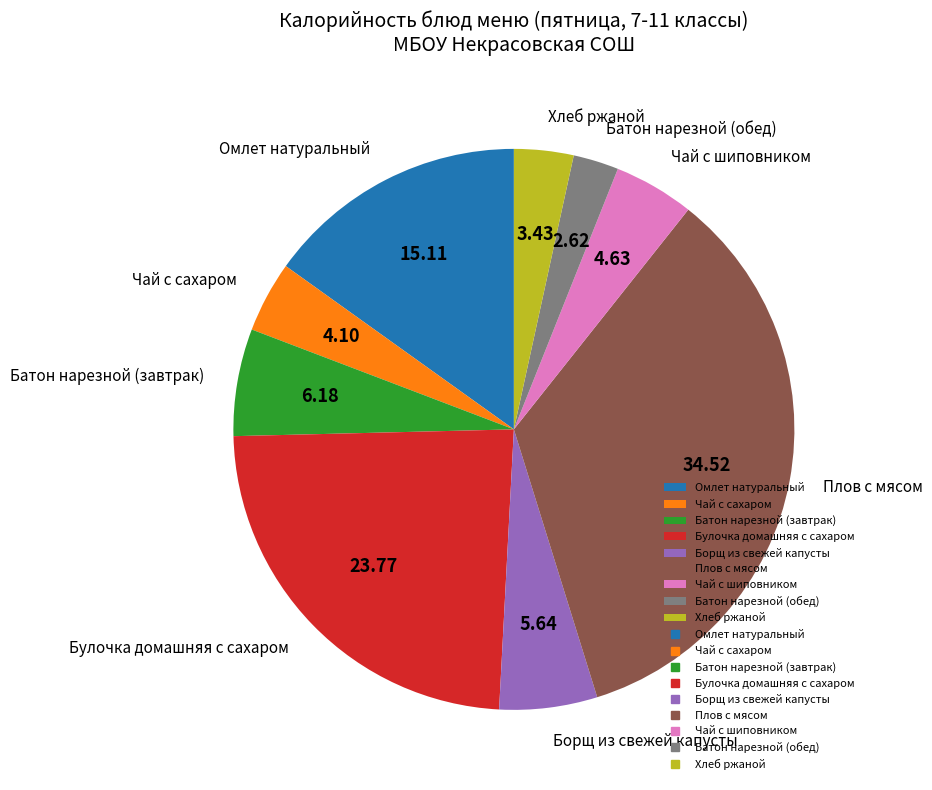

Combined, do Батон нарезной (завтрак) and Чай с шиповником account for over 50%?

No